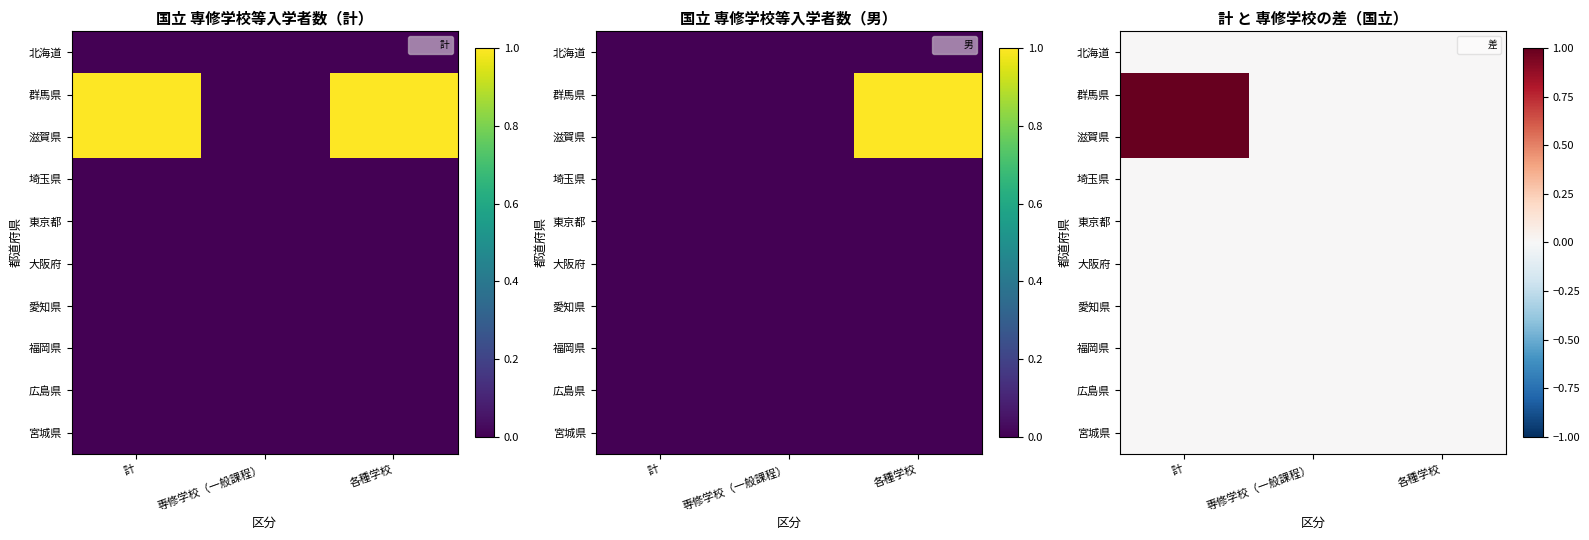

Between 各種学校 and 計, which is larger?

各種学校